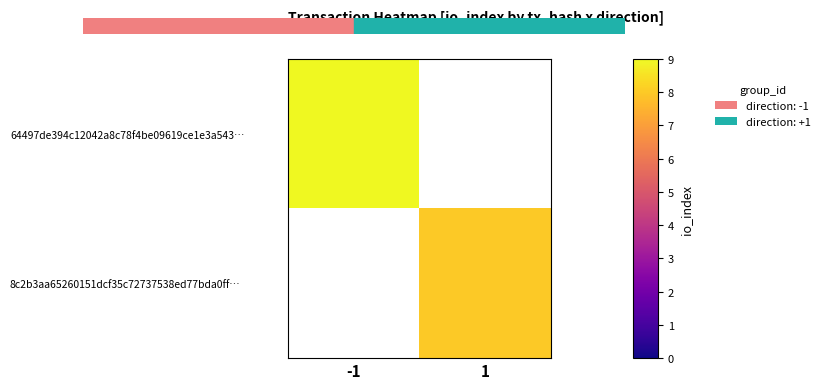

Is it true that 8c2b3aa65260151dcf35c72737538ed77bda0ff… equals 8.0 at 1?

True